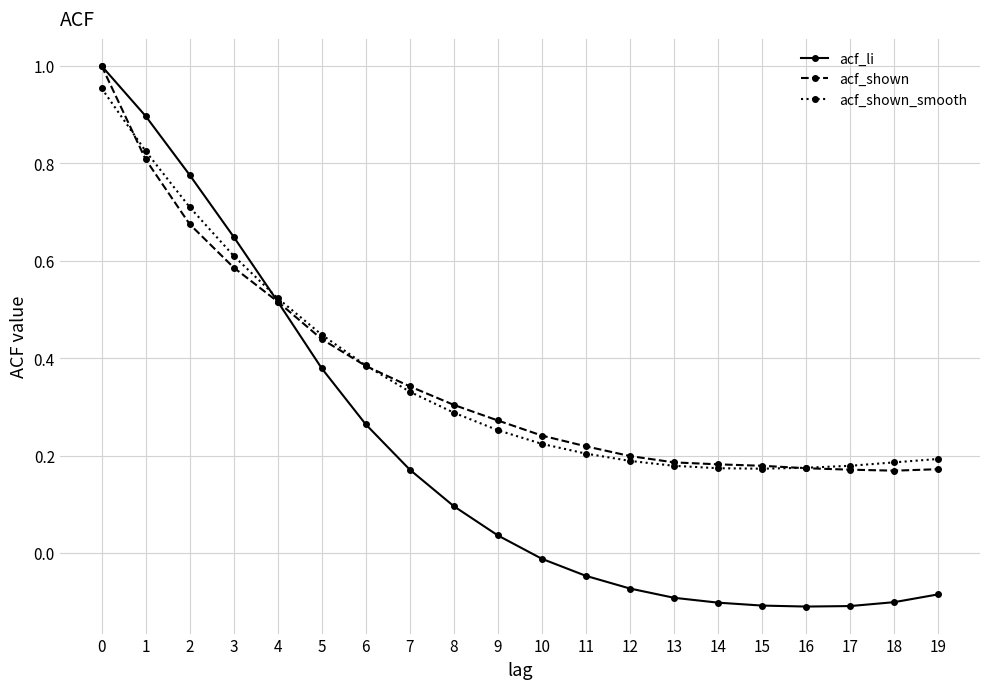

At which label is acf_li closest to 0?

10